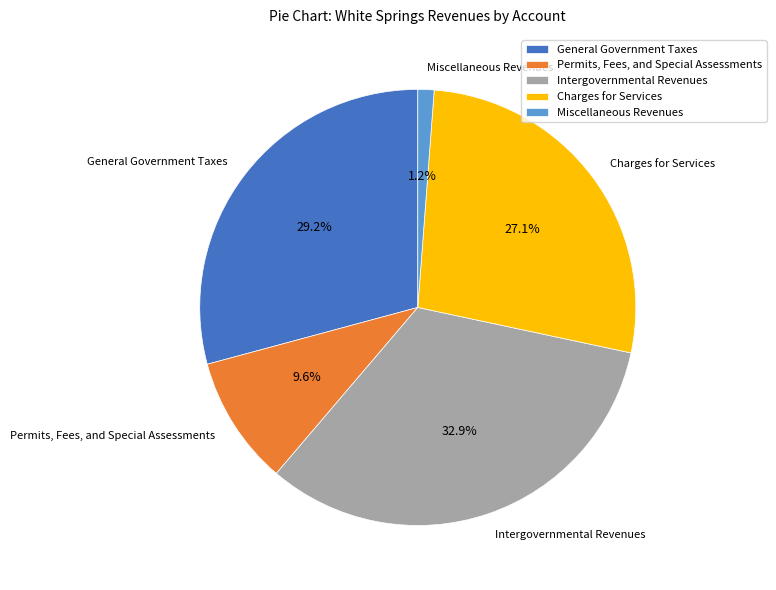

The General Government Taxes slice represents 14% of the pie. True or false?

False